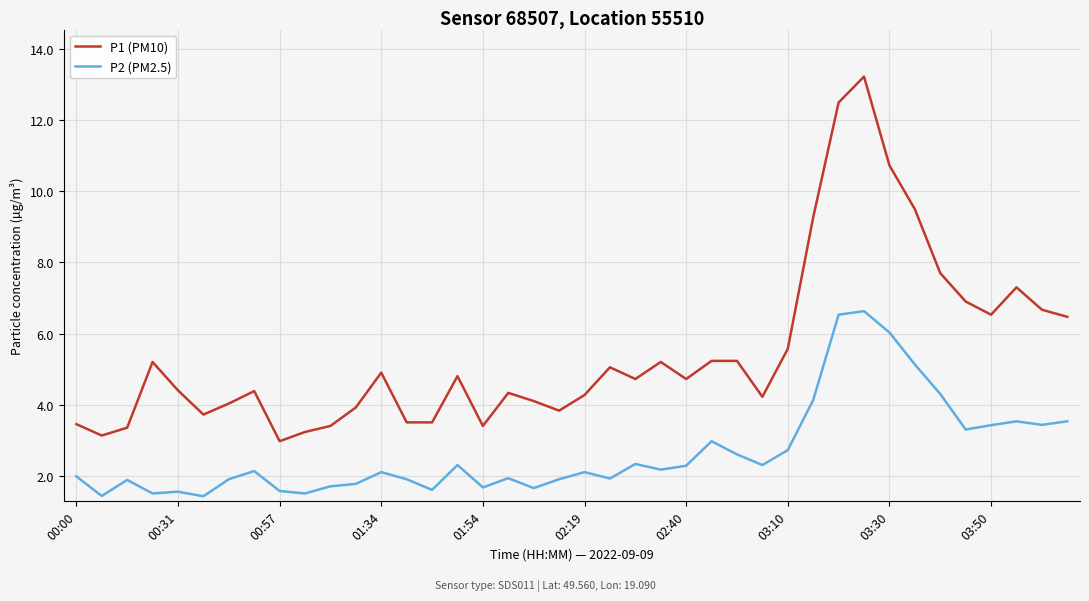

List the series in order of their peak value, highest first.

P1 (PM10), P2 (PM2.5)